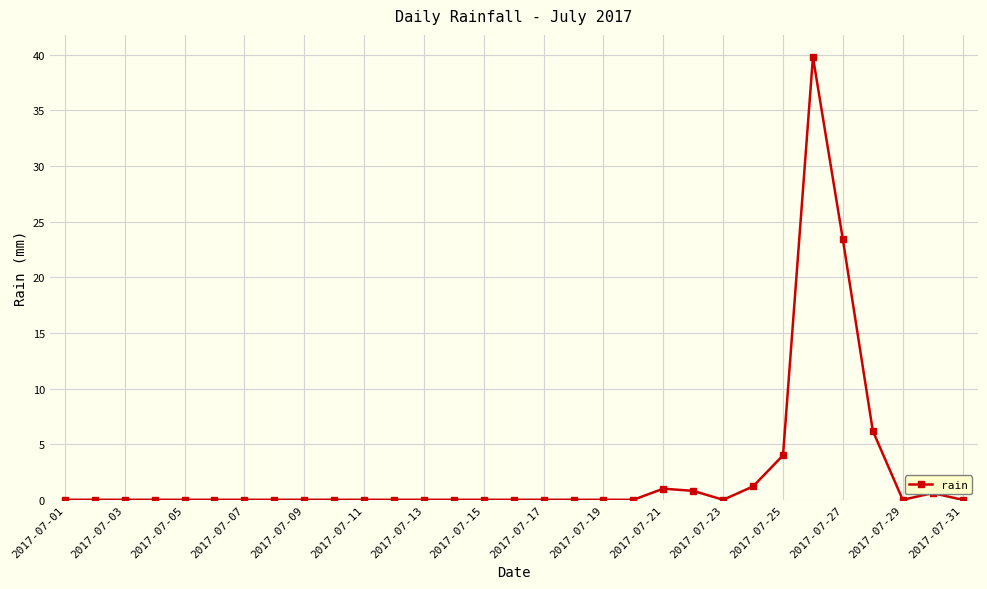

What is the maximum value shown in the chart?

39.8